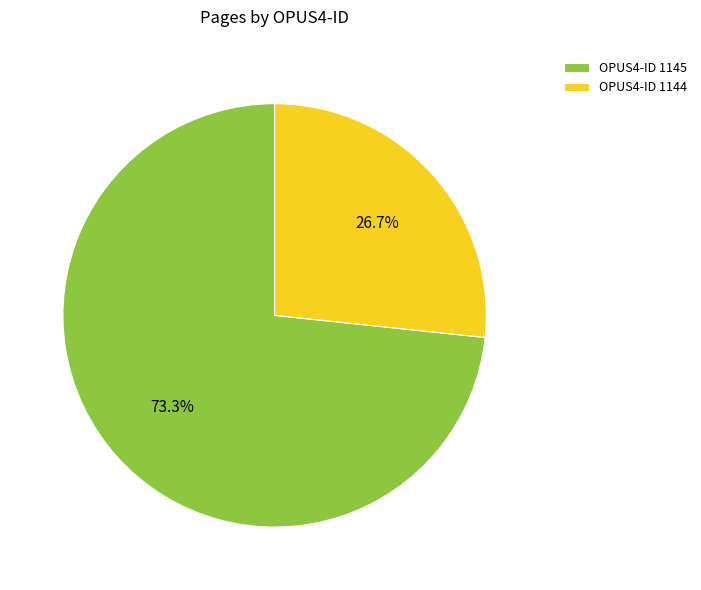

What is the largest slice in the pie chart?

OPUS4-ID 1145